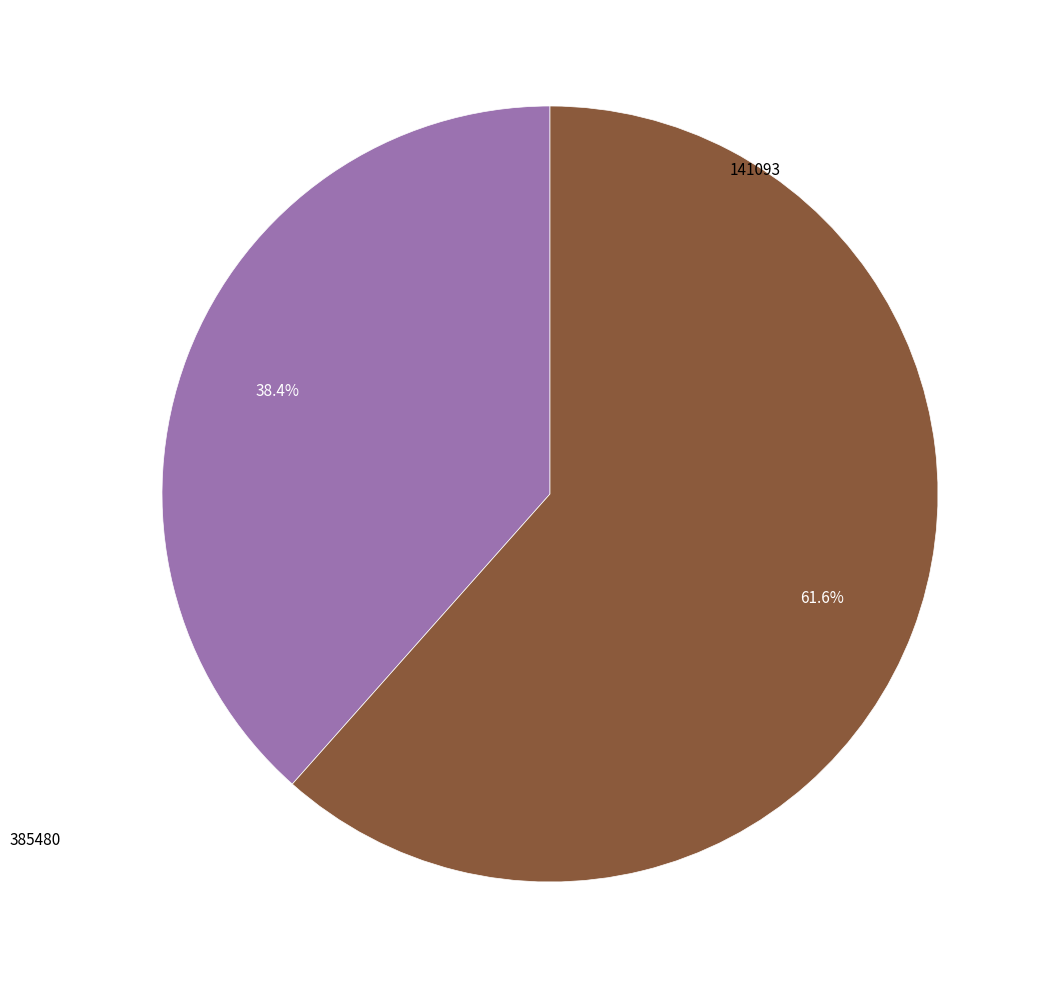

Does any single category account for the majority?

Yes